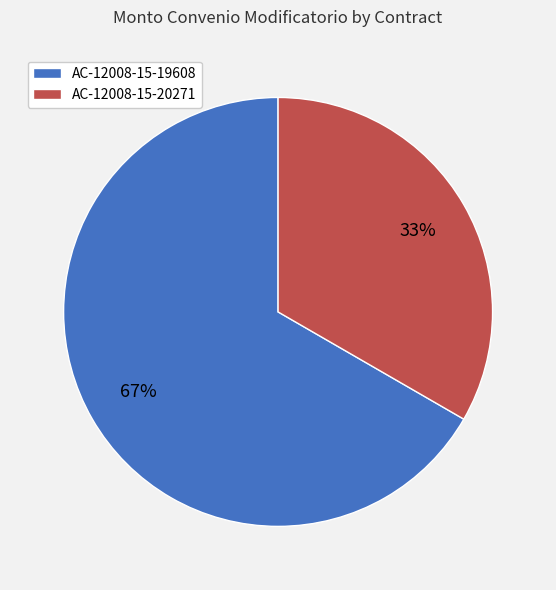

Which category has the biggest portion of the pie?

AC-12008-15-19608